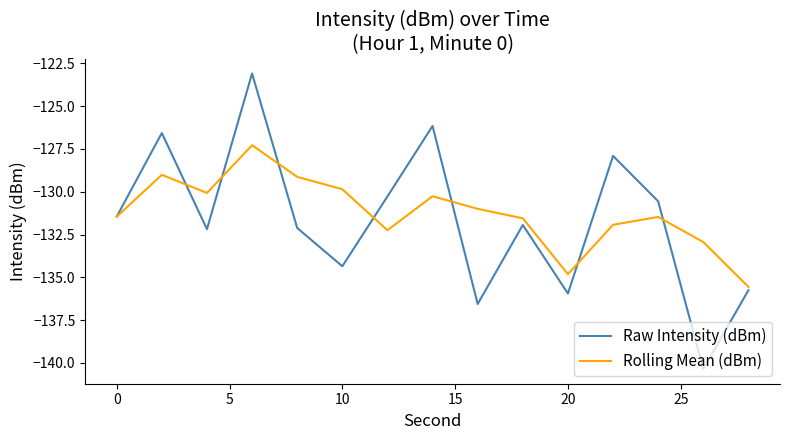

What is the lowest value of the Raw Intensity (dBm) series?

-140.3